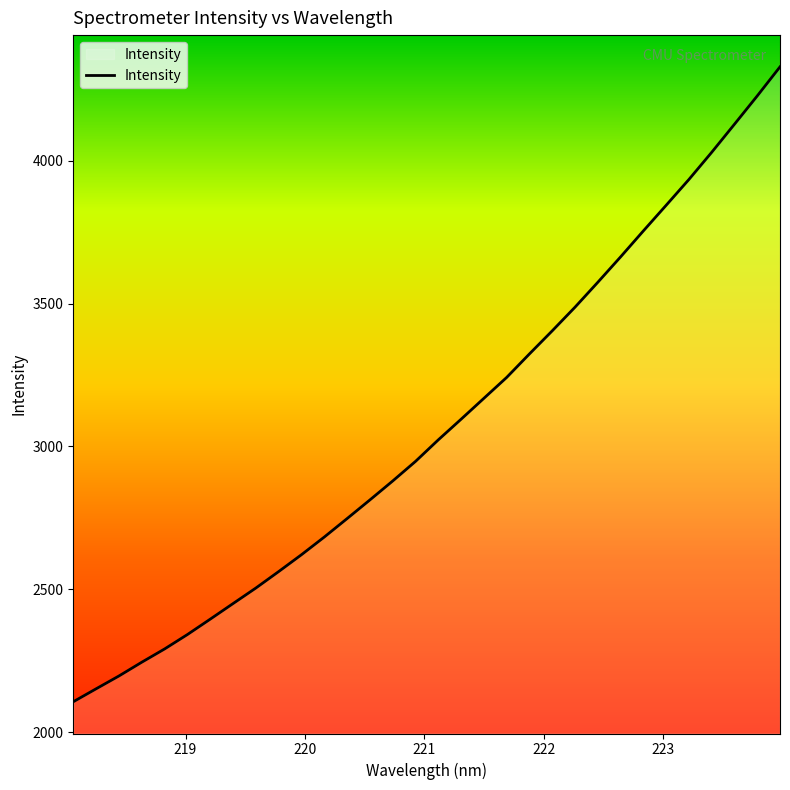

How many lines are shown in the chart?

1